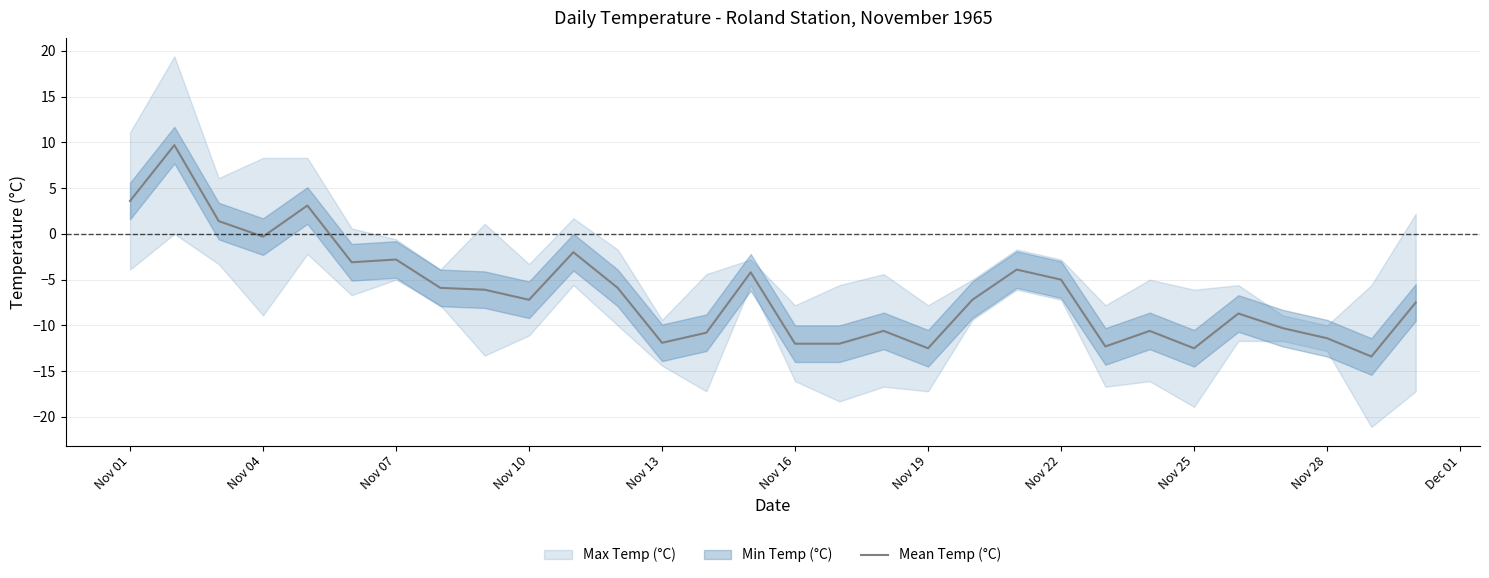

What is the highest value of the Mean Temp (°C) series?

9.7